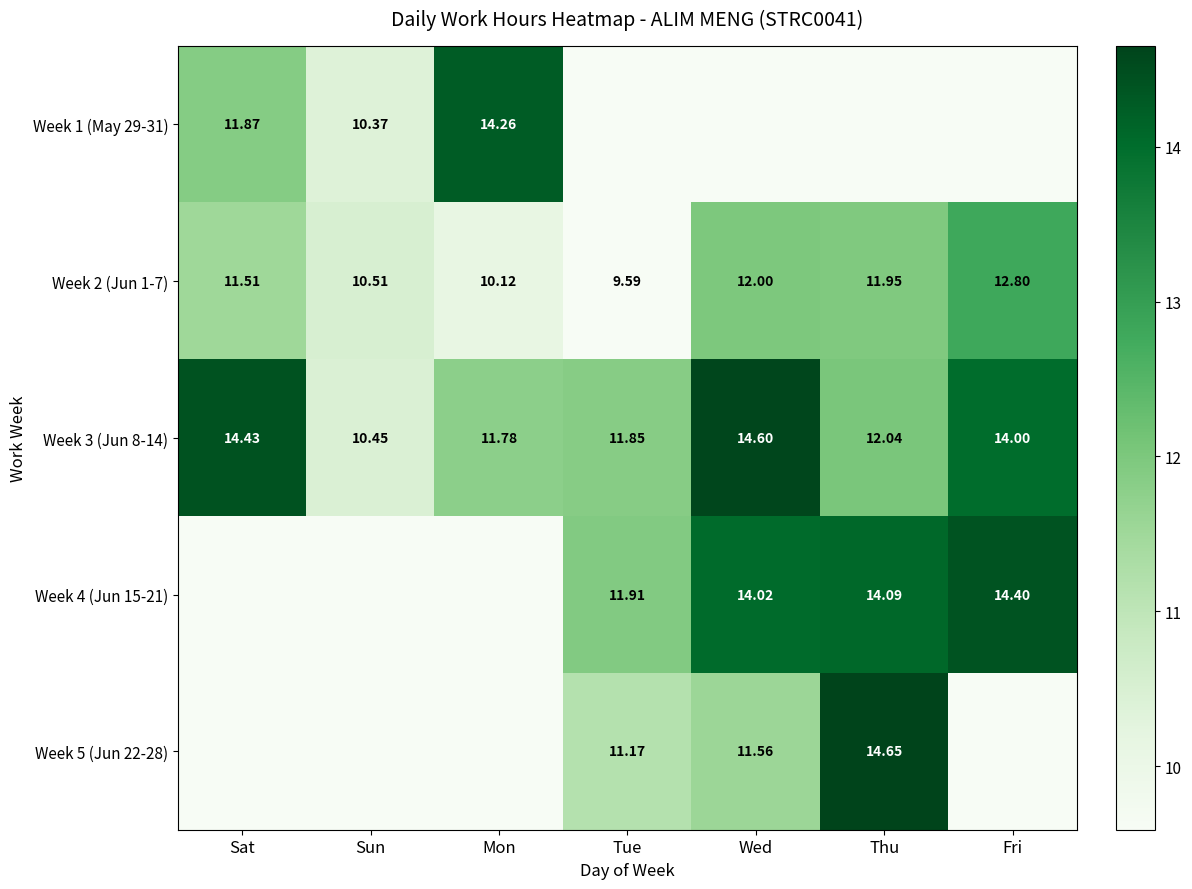

List the labels in order of Week 3 (Jun 8-14) value, largest first.

Wed, Sat, Fri, Thu, Tue, Mon, Sun